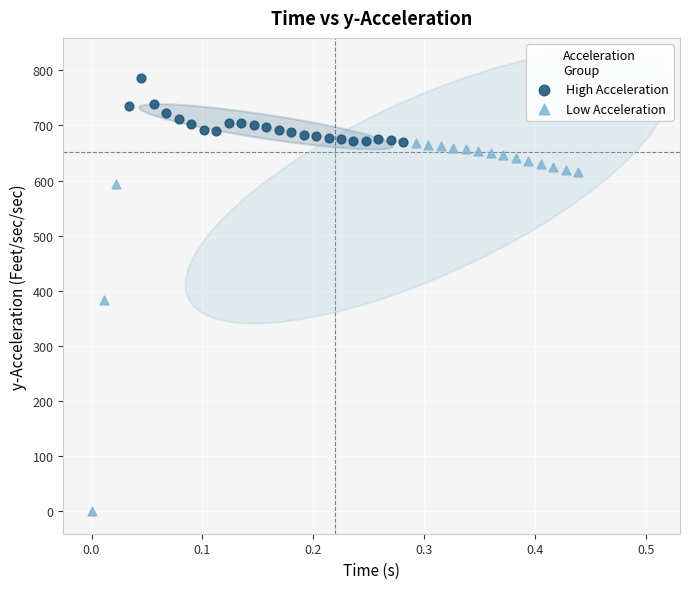

Which series has the largest Y range (max minus min)?

Low Acceleration